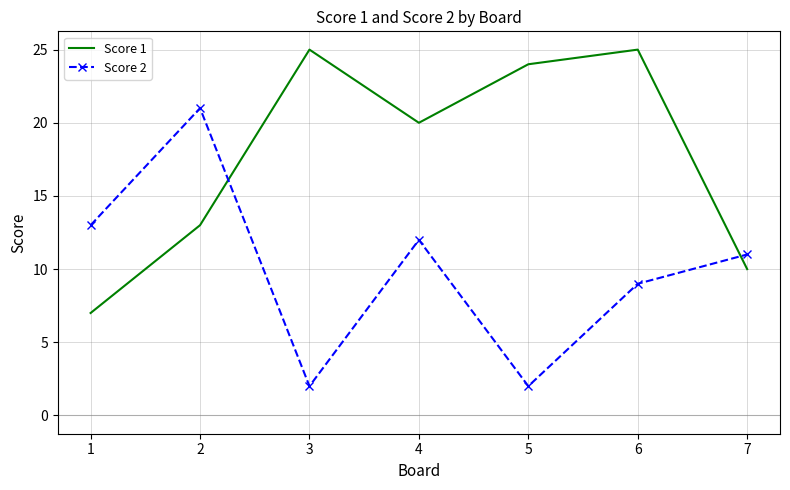

What is the minimum value for Score 1?

7